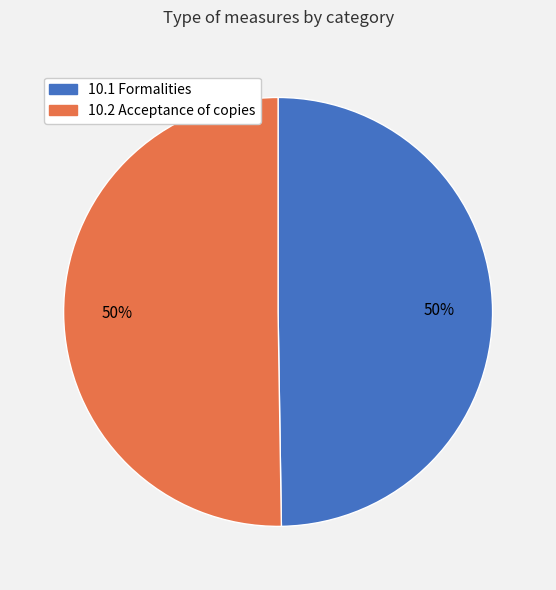

To the nearest percent, what is the average slice percentage?

50%